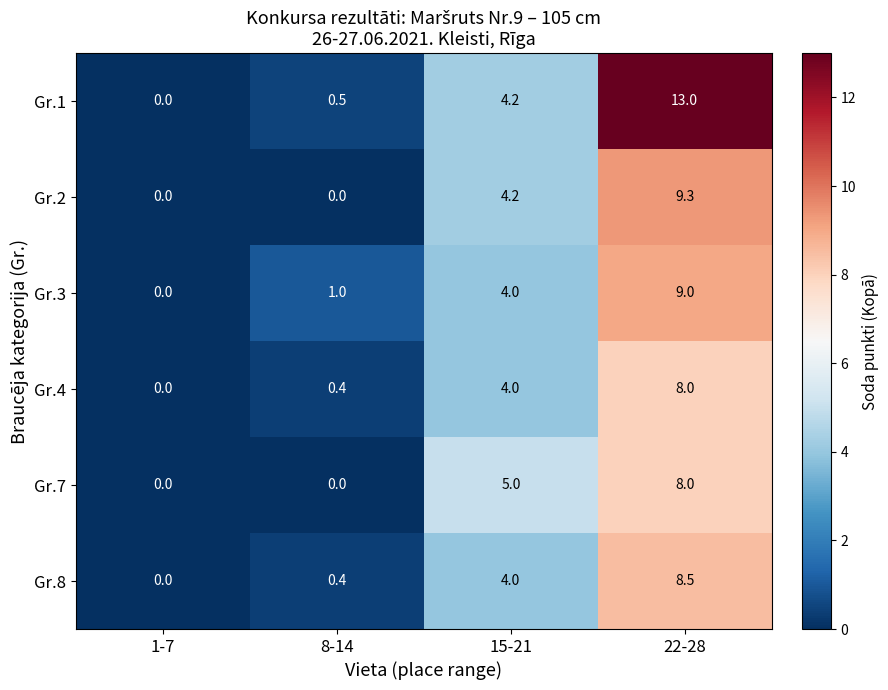

What is the difference between the second highest and second lowest values in the Gr.7 series?

5.0